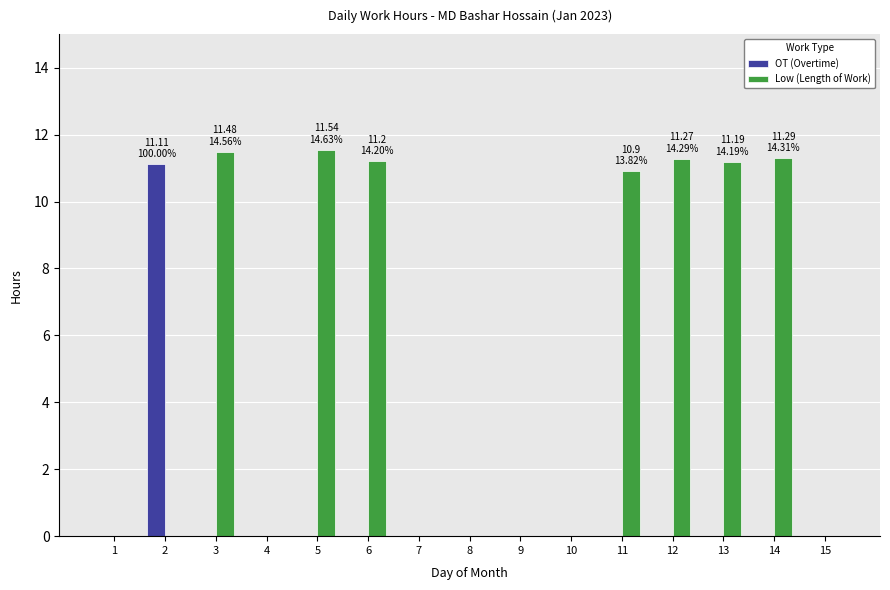

What is the maximum value for OT (Overtime)?

11.1